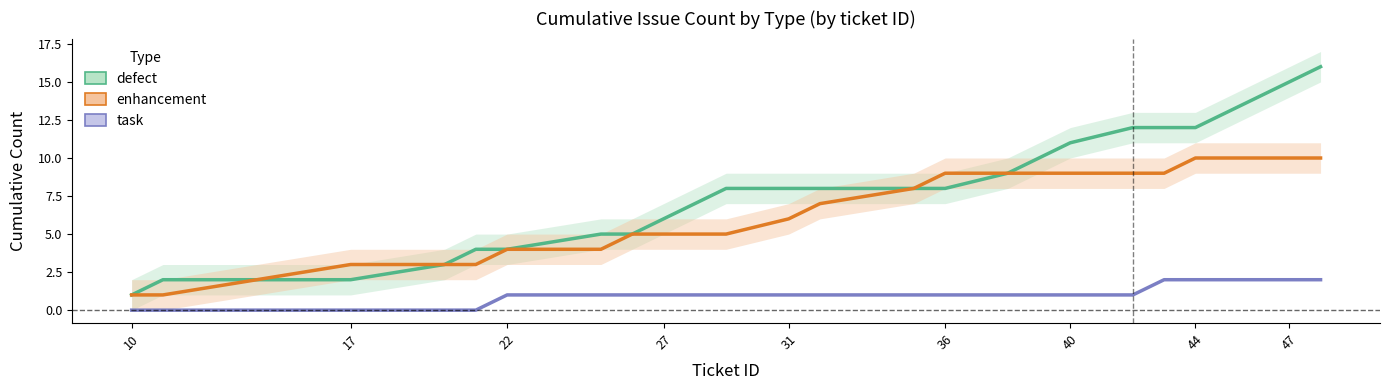

How many lines are shown in the chart?

3